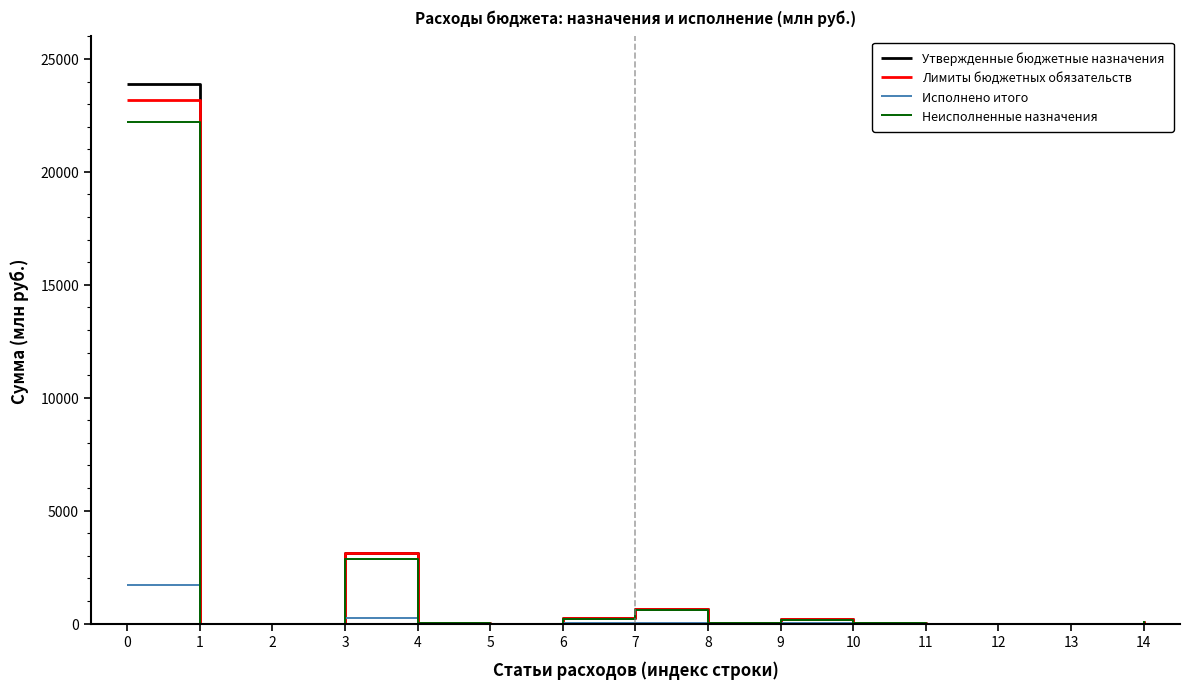

Which series has the widest spread of values?

Утвержденные бюджетные назначения